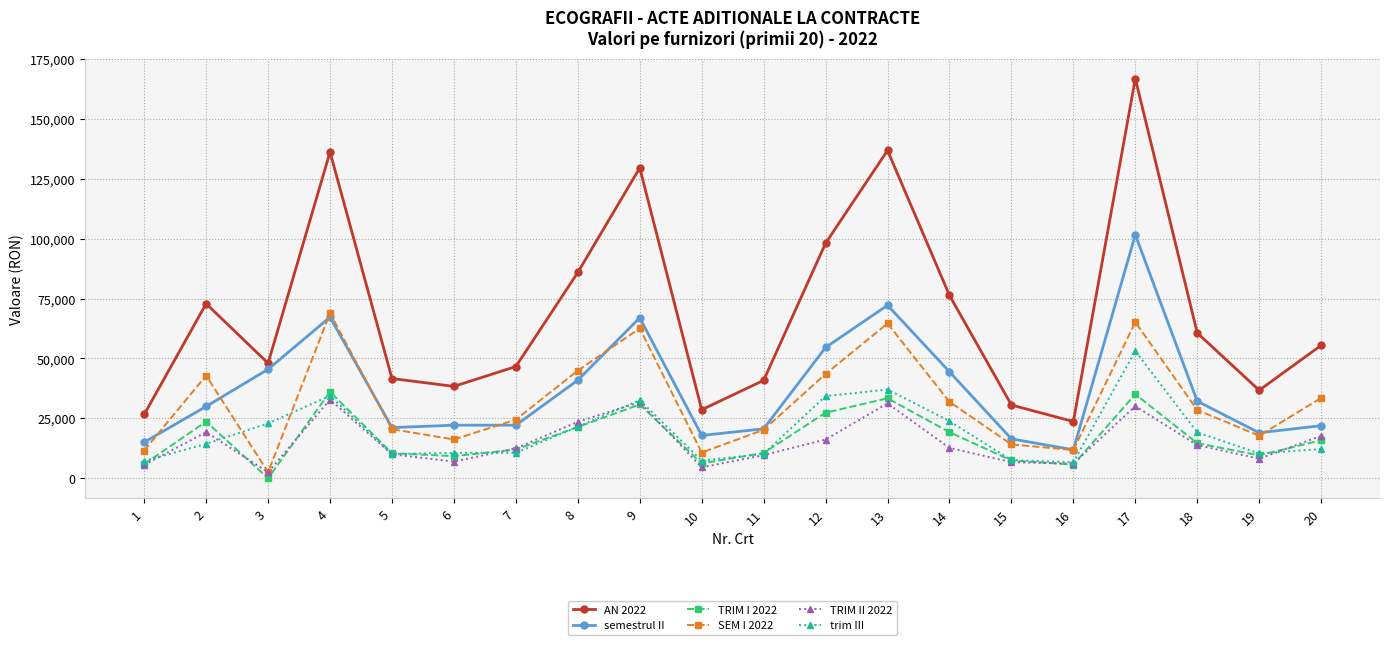

Between 12 and 17, which series saw the biggest shift?

AN 2022